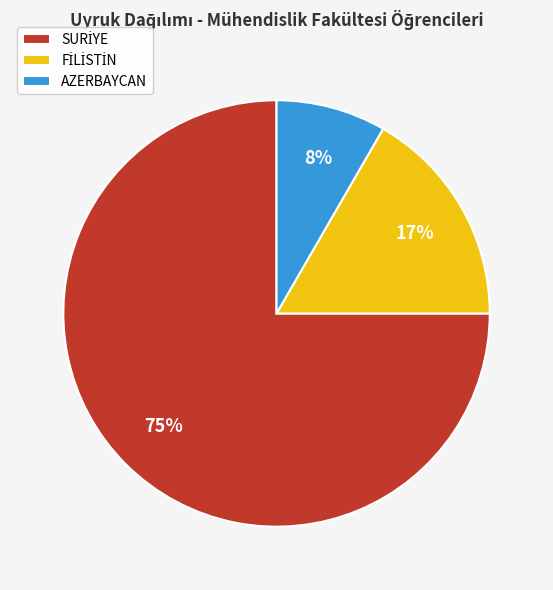

Which category has the smallest portion of the pie?

AZERBAYCAN